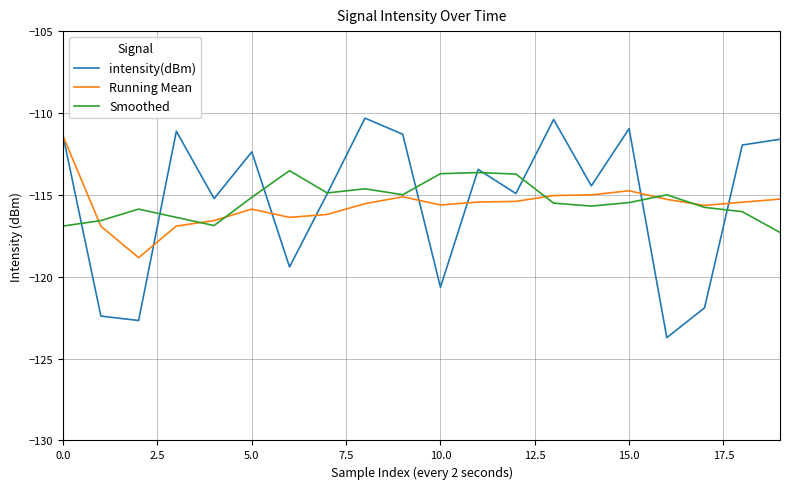

Which series has the widest spread of values?

intensity(dBm)